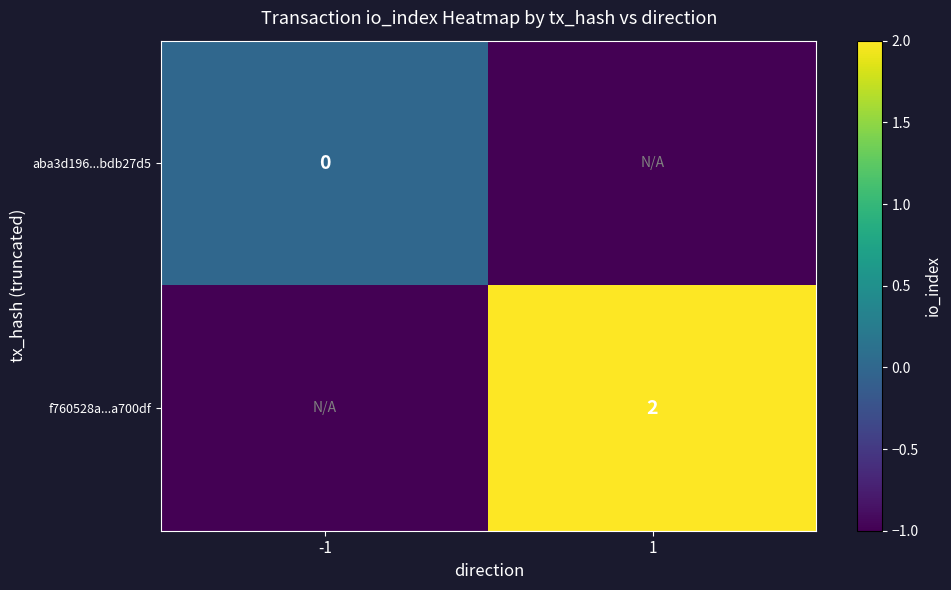

Is the value of aba3d196...bdb27d5 at -1 greater than the value of f760528a...a700df at 1?

No